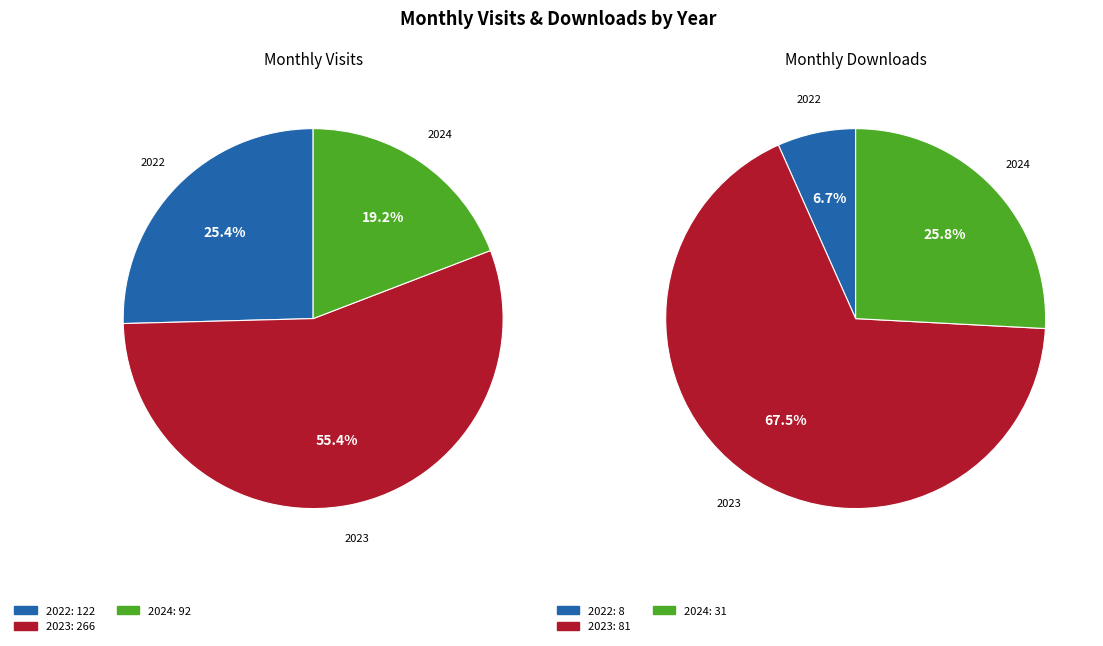

Combined, do 2024-04 and 2023-09 account for over 50%?

No